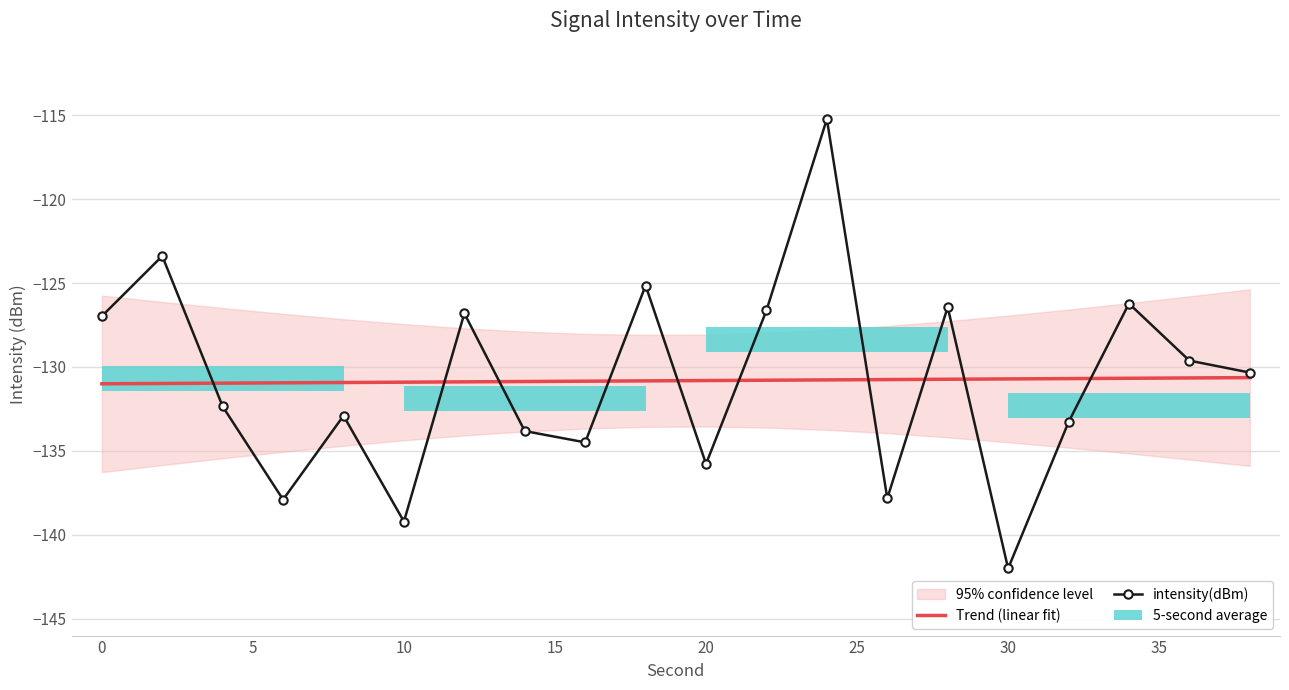

Reading left to right, transcribe all the data shown in this chart.

Trend (linear fit): -131.0	-131.0	-131.0	-130.9	-130.9	-130.9	-130.9	-130.9	-130.8	-130.8	-130.8	-130.8	-130.8	-130.8	-130.7	-130.7	-130.7	-130.7	-130.7	-130.6
intensity(dBm): -127.0	-123.4	-132.4	-137.9	-132.9	-139.2	-126.8	-133.8	-134.5	-125.1	-135.8	-126.6	-115.2	-137.8	-126.4	-142.0	-133.3	-126.2	-129.6	-130.3